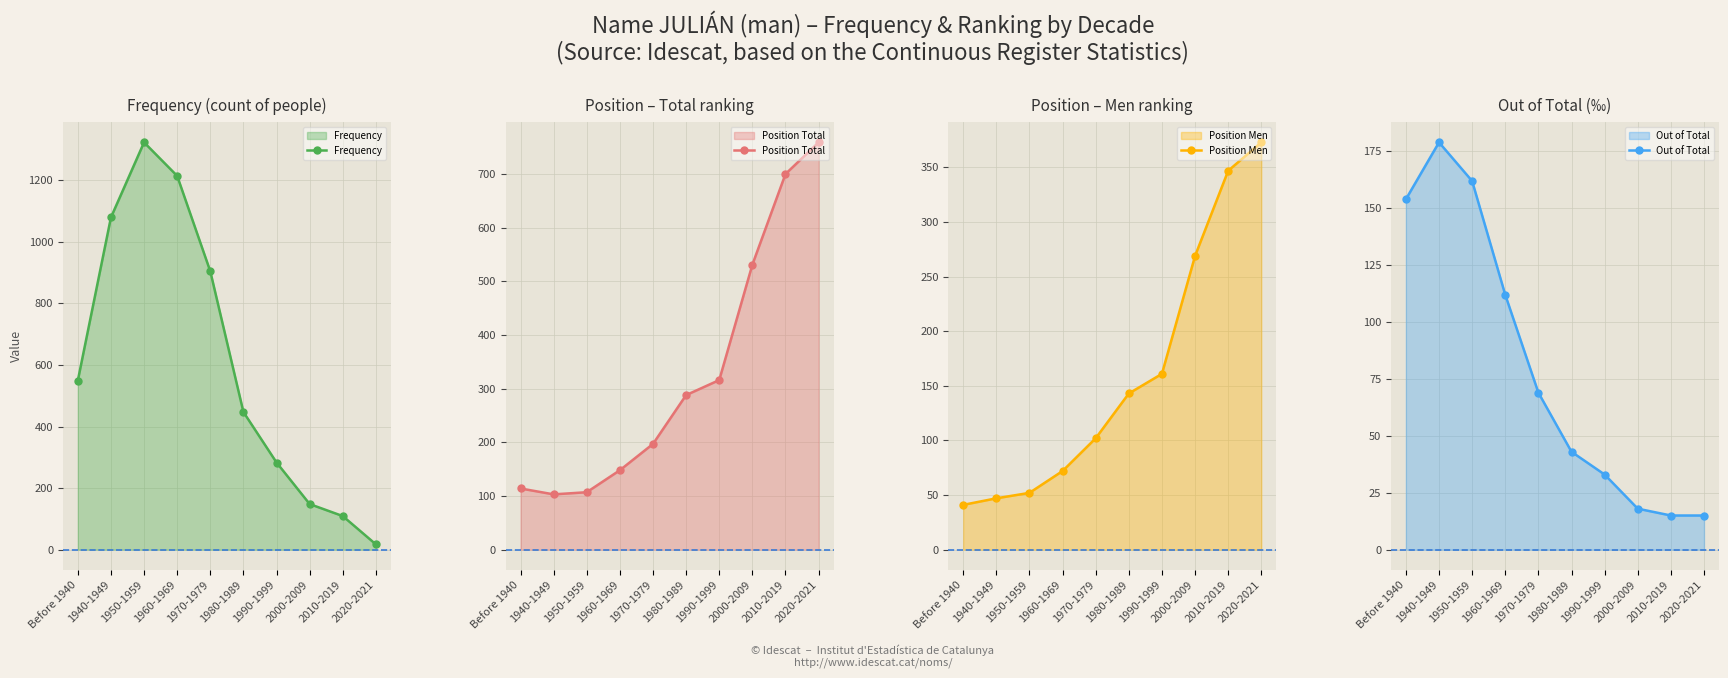

What is the total value across all series at 1940-1949?

1408